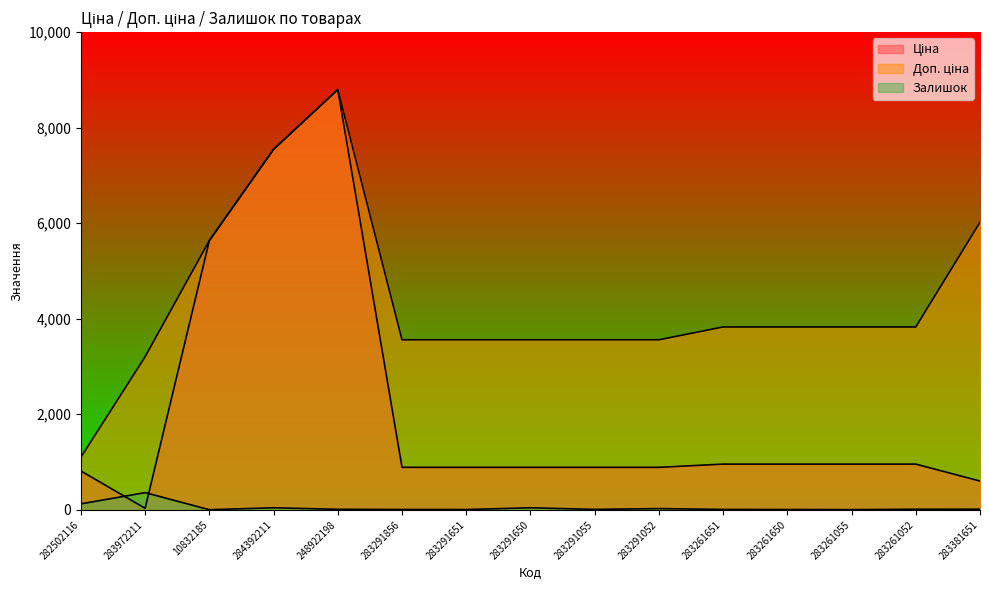

What are all the series names shown in the legend?

Ціна, Доп. ціна, Залишок